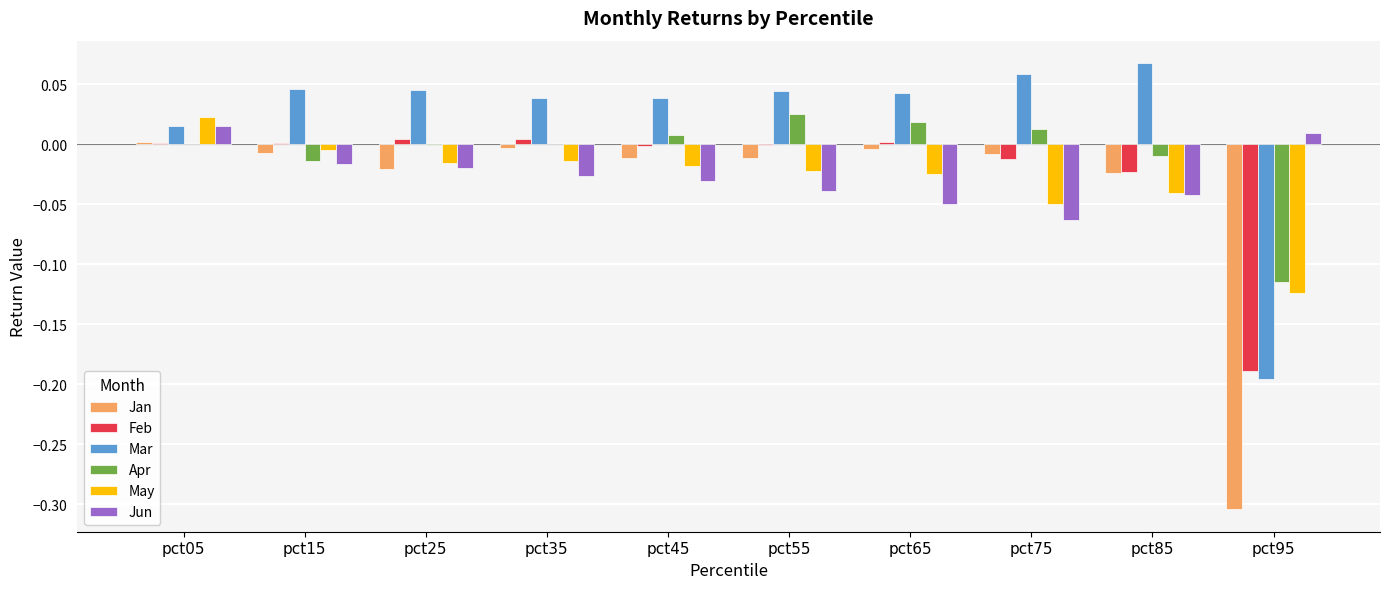

Between pct55 and pct95, which series saw the biggest shift?

Jan